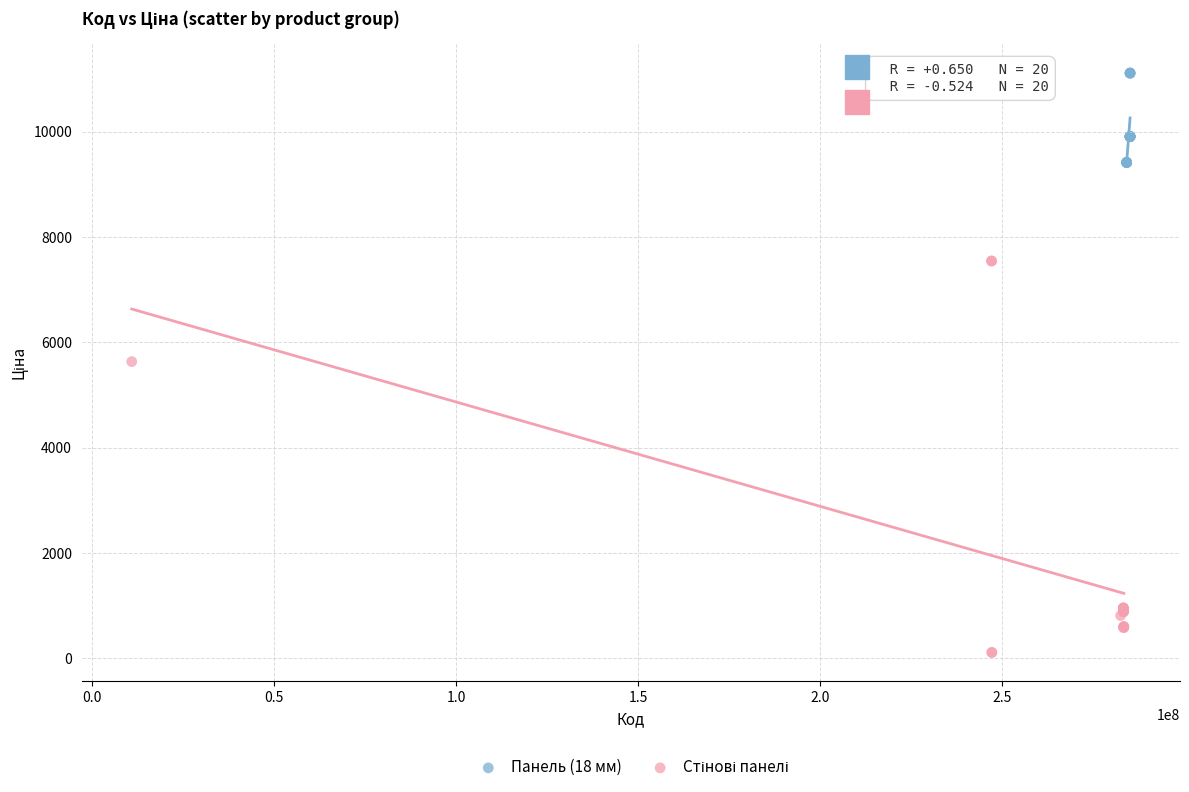

Which series reaches the maximum Y coordinate?

Панель (18 мм)